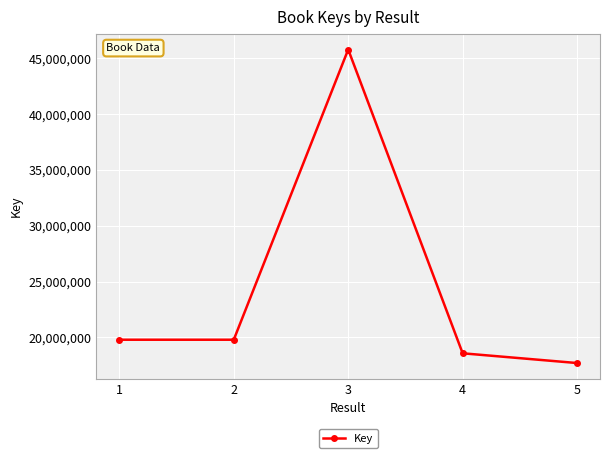

What is the change in value from 1 to 2?

-173